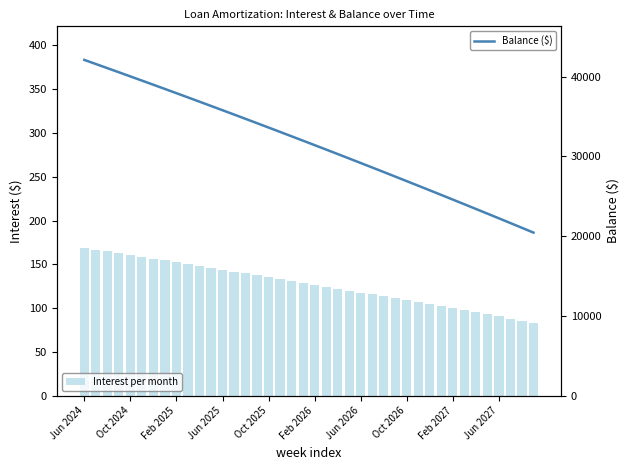

How many data points in Balance ($) are less than 31980?

20